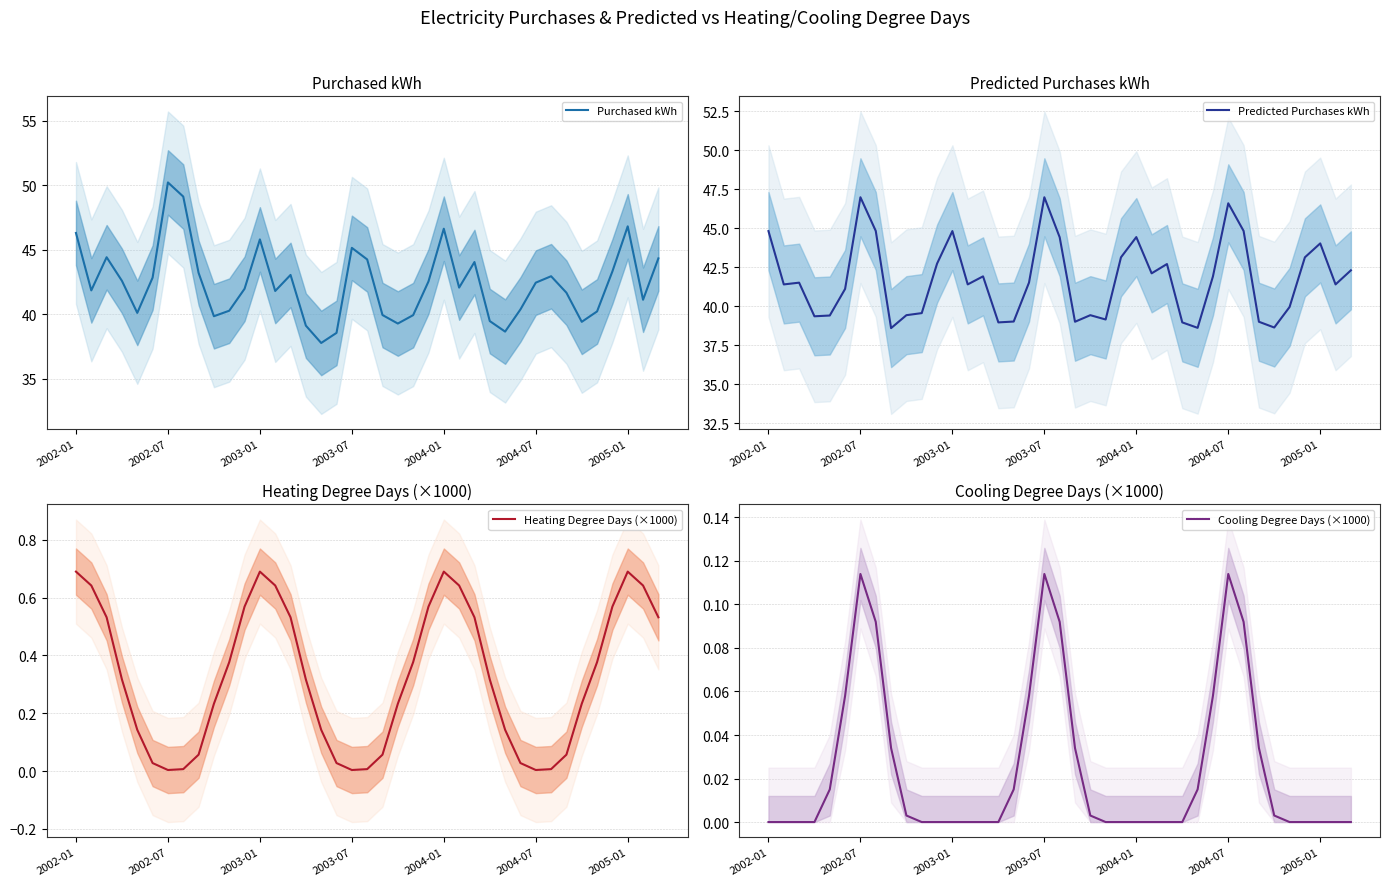

What is the maximum value for Purchased kWh?

50.2